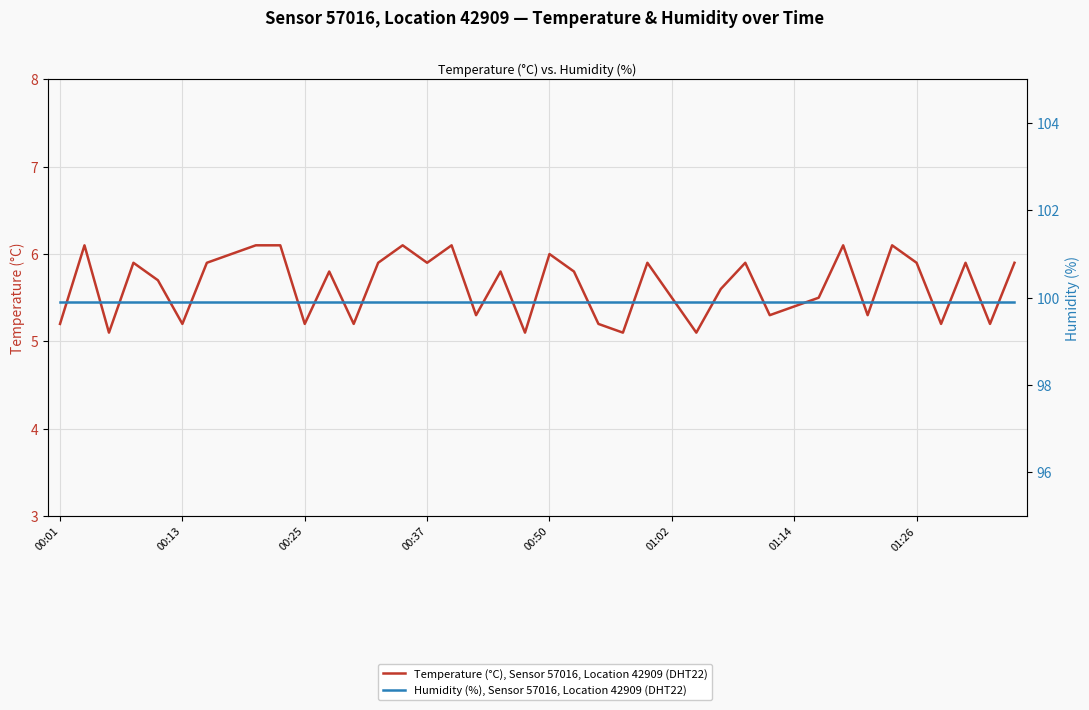

What is the sum of all Humidity (%), Sensor 57016, Location 42909 (DHT22) values?

3996.0